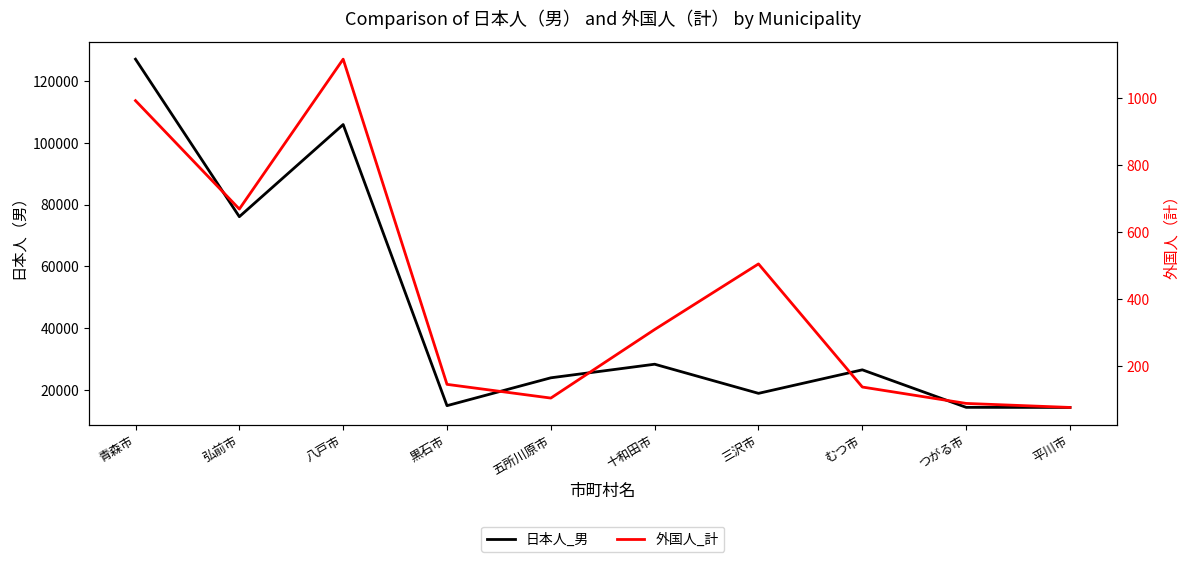

Rank the categories by 外国人_計 value from highest to lowest.

八戸市, 青森市, 弘前市, 三沢市, 十和田市, 黒石市, むつ市, 五所川原市, つがる市, 平川市